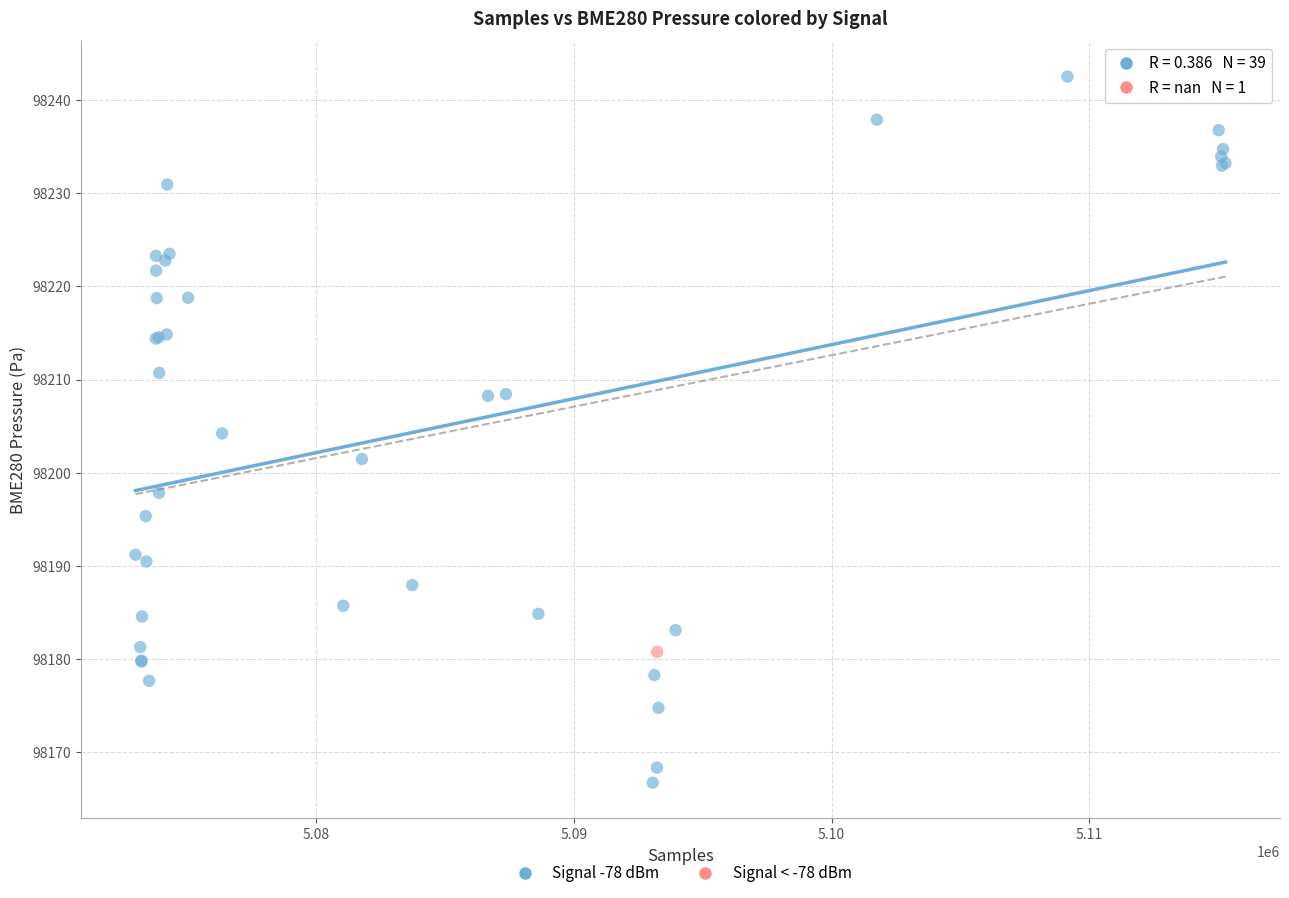

What are all the series names shown in the legend?

Signal -78 dBm, Signal < -78 dBm